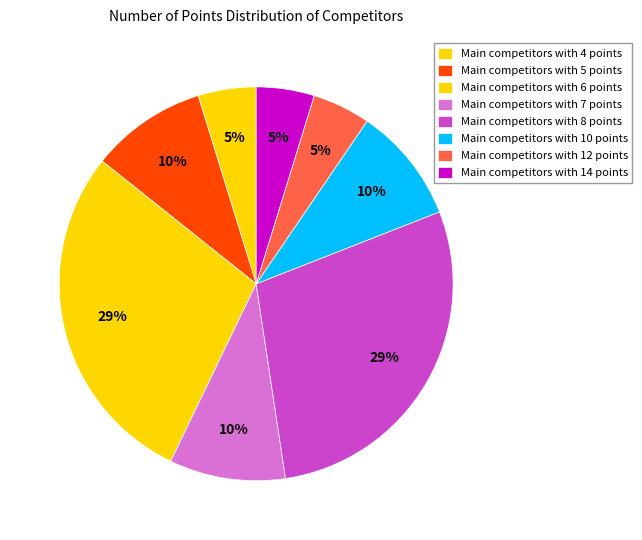

How many slices are in this pie chart?

8